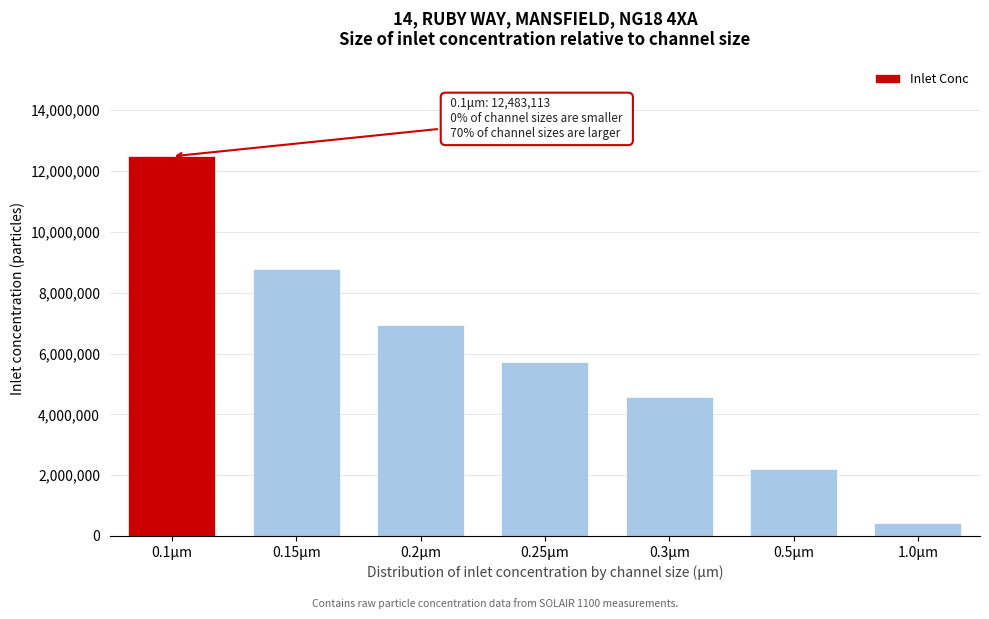

Reading right to left, what are all the values shown in this chart?

436715.6	2186761.9	4578374.5	5709303.7	6923267.7	8790619.1	12483113.3